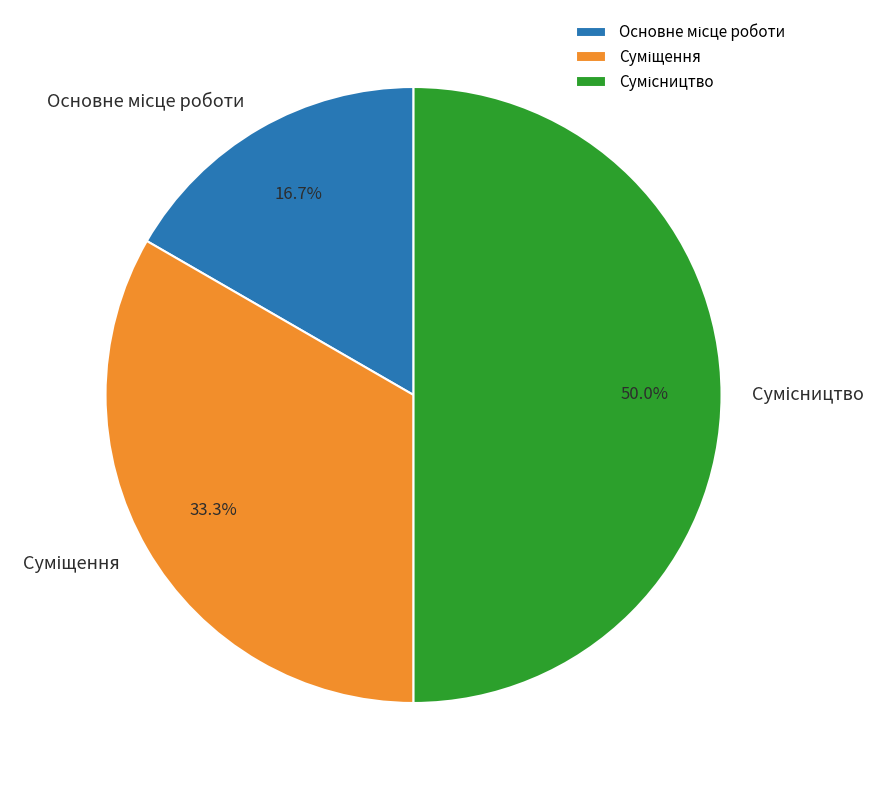

How many slices are in this pie chart?

3